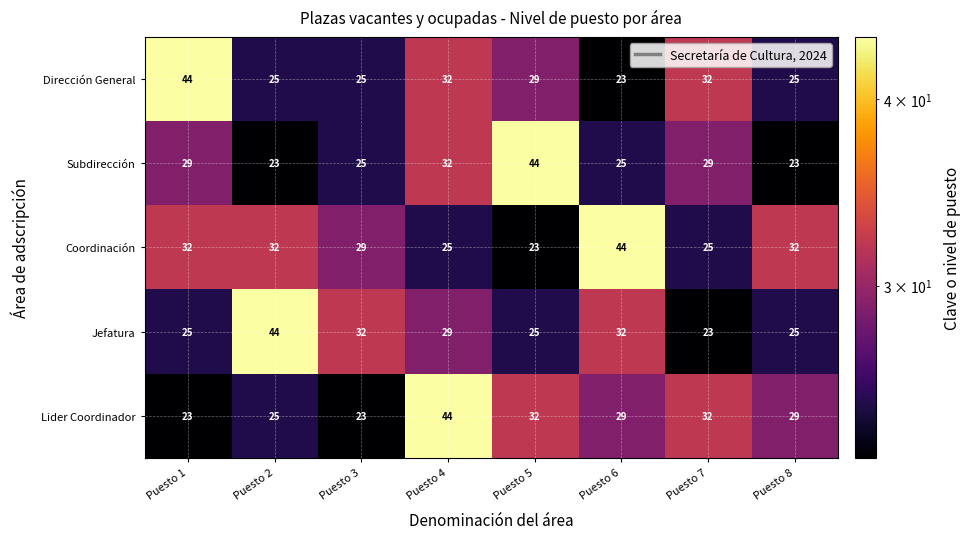

What is the difference between the highest and lowest values at Puesto 5?

21